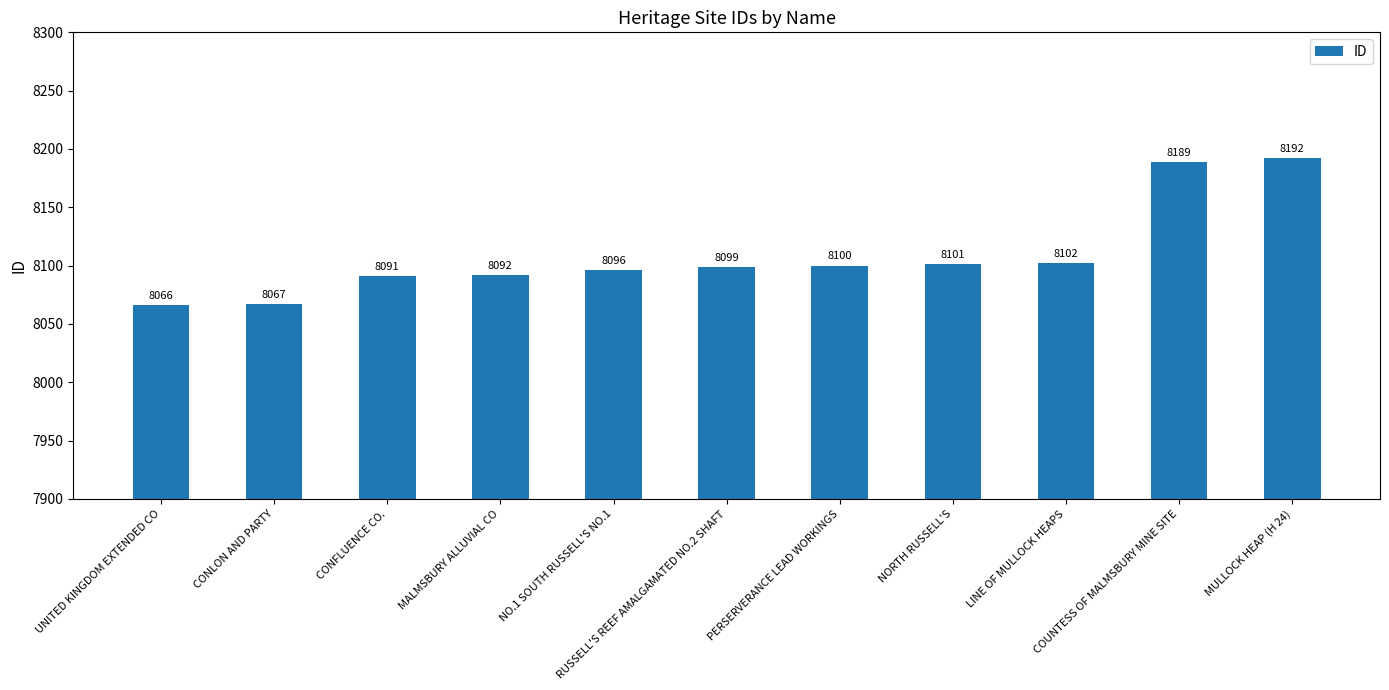

Which label corresponds to the largest value in the chart?

MULLOCK HEAP (H 24)